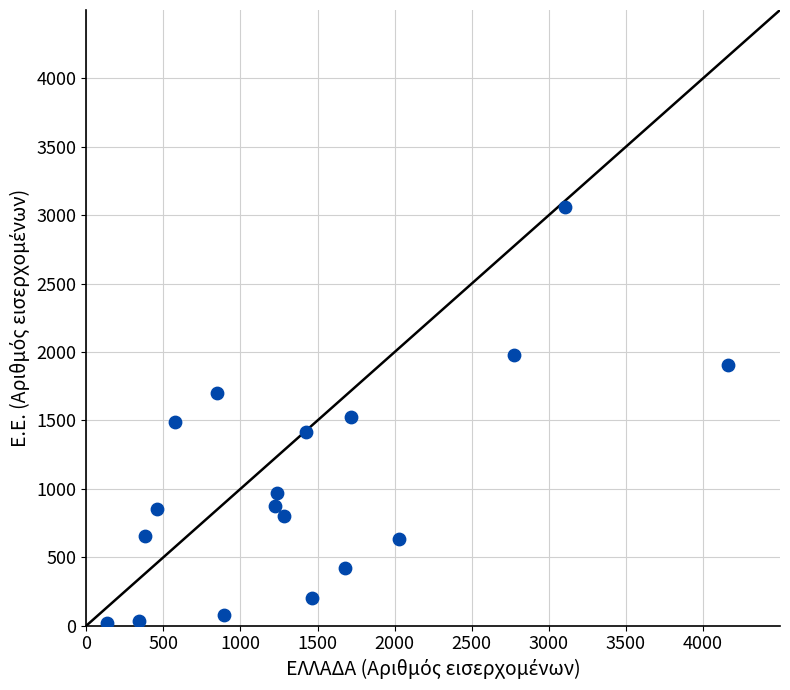

What is the range of X values (max minus min)?

4025